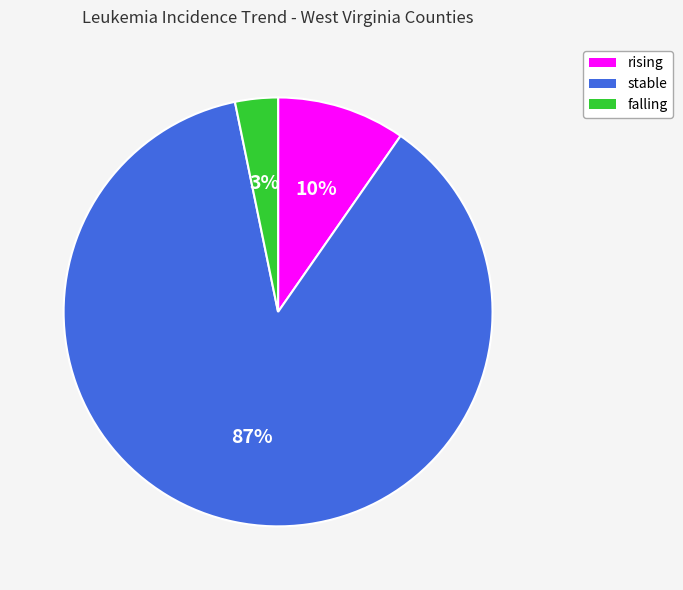

What is the smallest slice in the pie chart?

falling